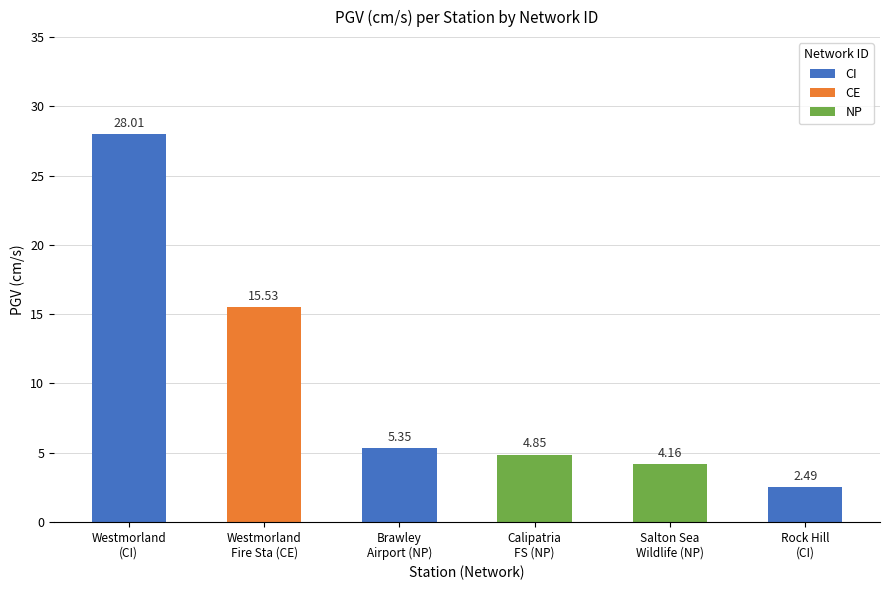

Where does the data first go above 5?

Westmorland
(CI)